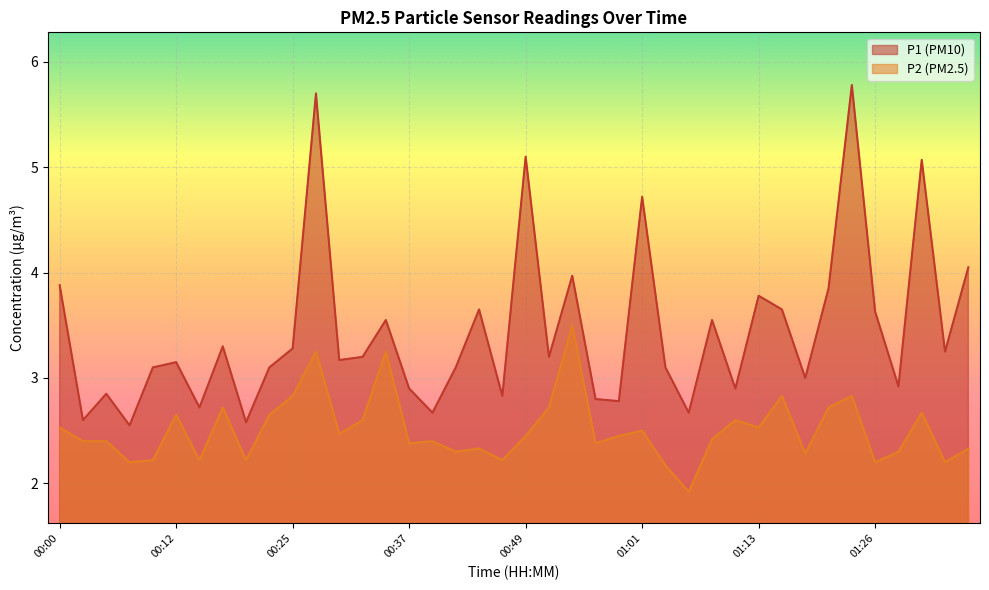

Reading left to right, extract all data points from this chart.

P1: 3.9	2.6	2.9	2.5	3.1	3.1	2.7	3.3	2.6	3.1	3.3	5.7	3.2	3.2	3.5	2.9	2.7	3.1	3.6	2.8	5.1	3.2	4.0	2.8	2.8	4.7	3.1	2.7	3.5	2.9	3.8	3.6	3.0	3.9	5.8	3.6	2.9	5.1	3.2	4.0
P2: 2.5	2.4	2.4	2.2	2.2	2.6	2.2	2.7	2.2	2.6	2.8	3.2	2.5	2.6	3.2	2.4	2.4	2.3	2.3	2.2	2.5	2.7	3.5	2.4	2.5	2.5	2.2	1.9	2.4	2.6	2.5	2.8	2.3	2.7	2.8	2.2	2.3	2.7	2.2	2.3